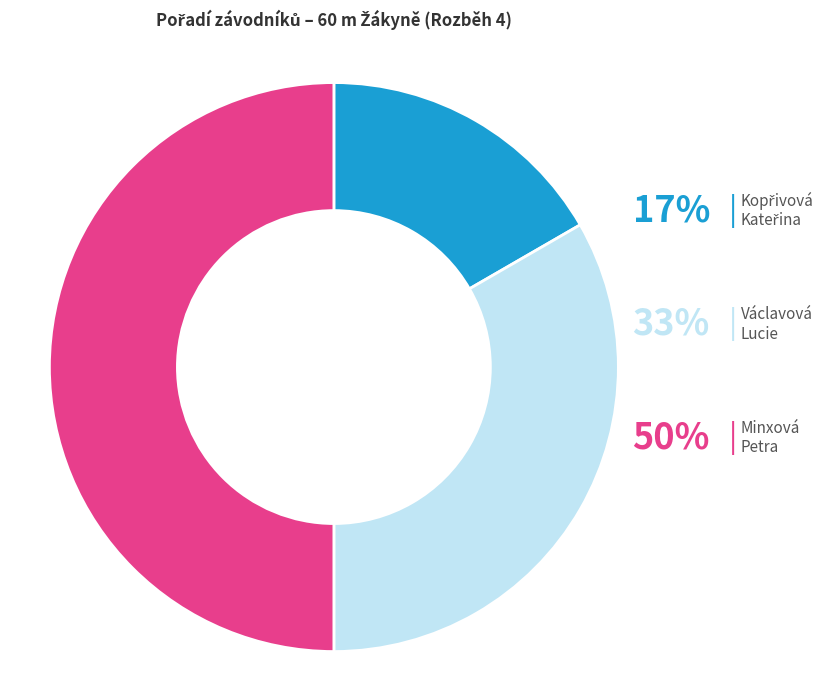

Which slice is the smallest?

Kopřivová Kateřina